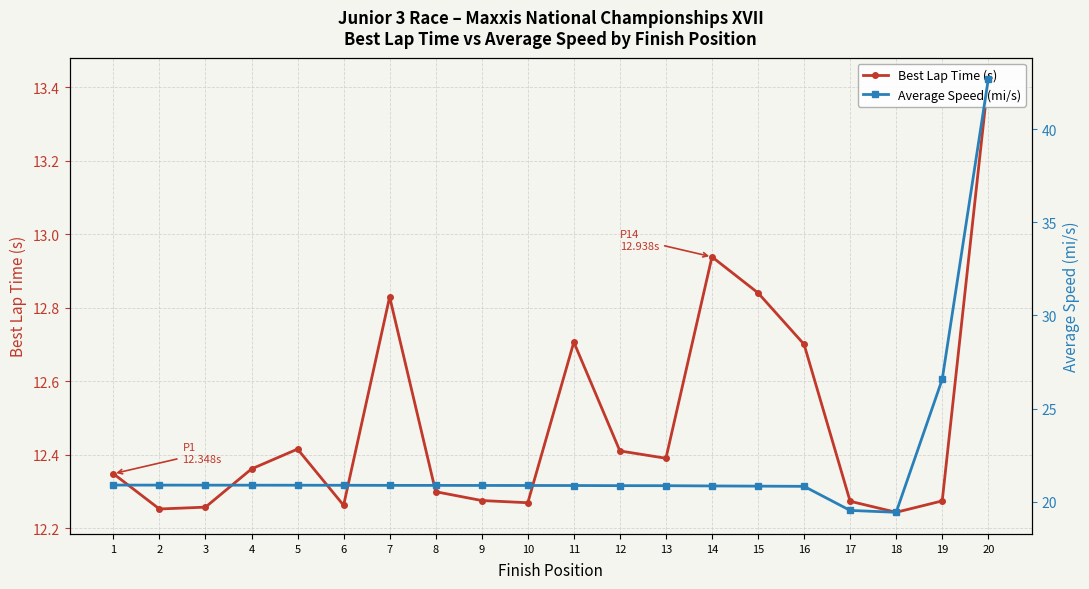

True or false: Average Speed (mi/s) has more than 1 interior local peaks.

False